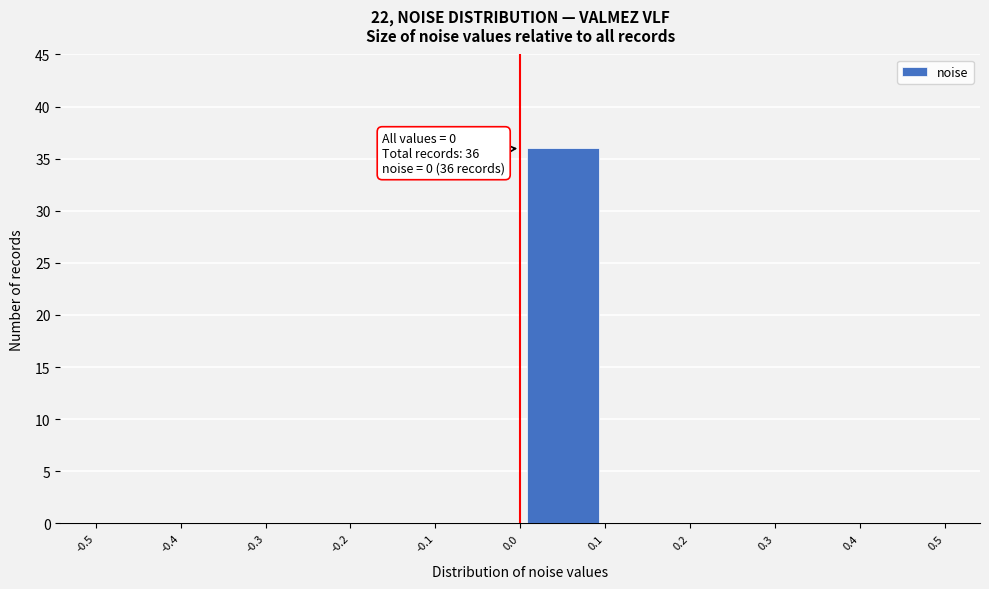

Which range on the x-axis has the tallest bar?

0.0 to 0.1